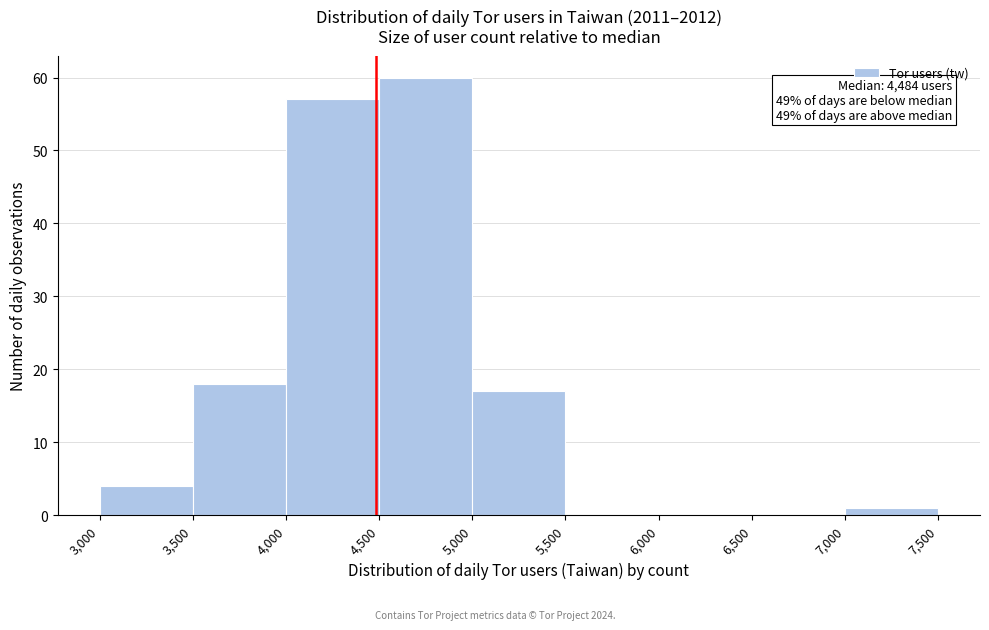

Over which range of the x-axis is the bar tallest?

4,500 to 5,000